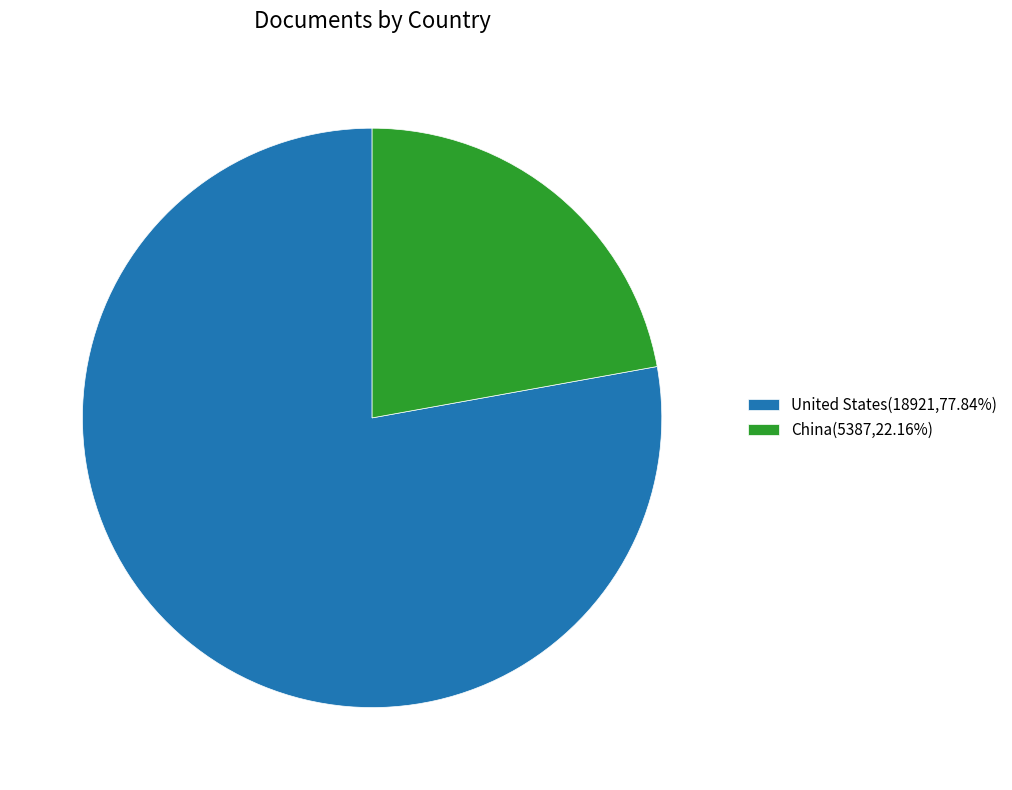

Is there a majority slice in this chart?

Yes